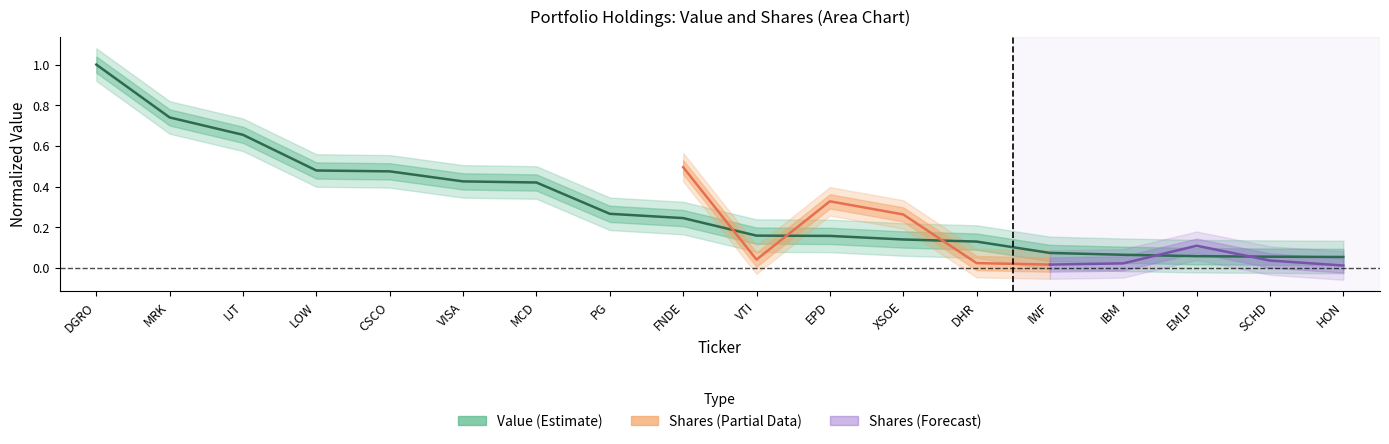

Rank the categories by value from highest to lowest.

DGRO, MRK, IJT, LOW, CSCO, VISA, MCD, PG, FNDE, VTI, EPD, XSOE, DHR, IWF, IBM, EMLP, SCHD, HON